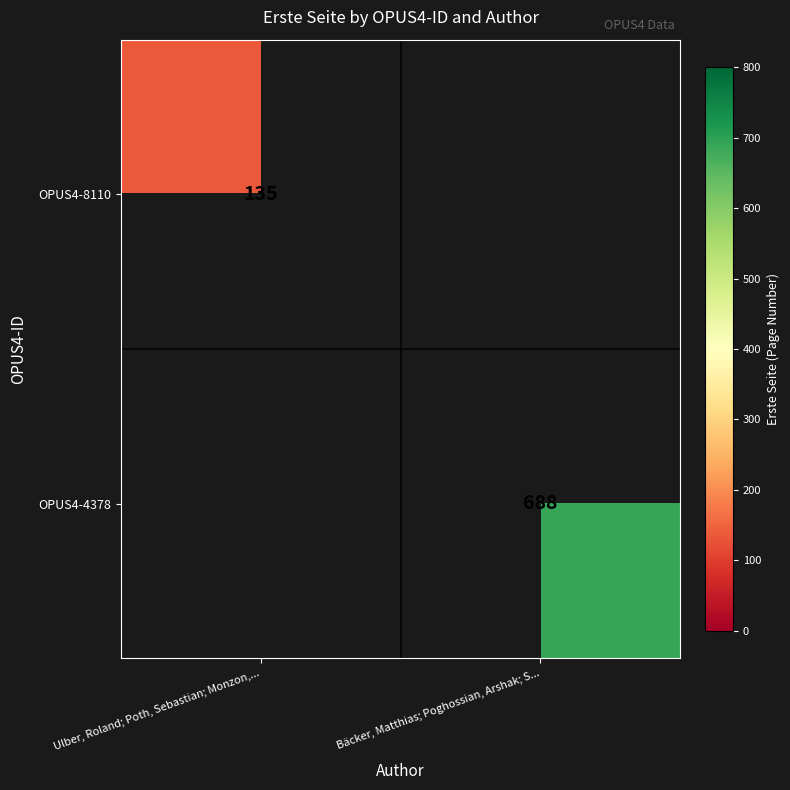

The value of OPUS4-8110 at Ulber, Roland; Poth, Sebastian; Monzon,... is 239. True or false?

False